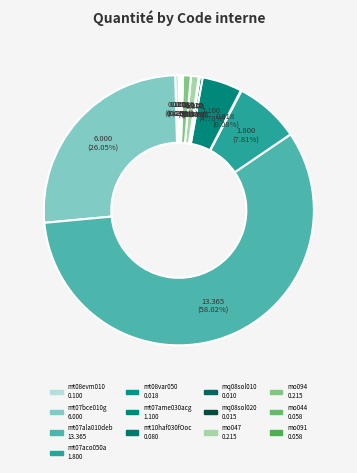

Which slice is the largest?

mt07ala010deb